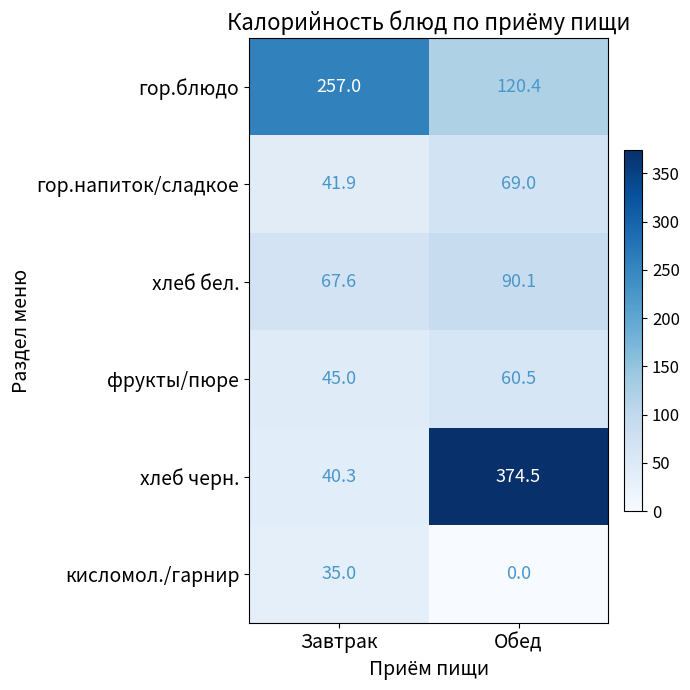

What is the average value of the гор.блюдо series?

188.7